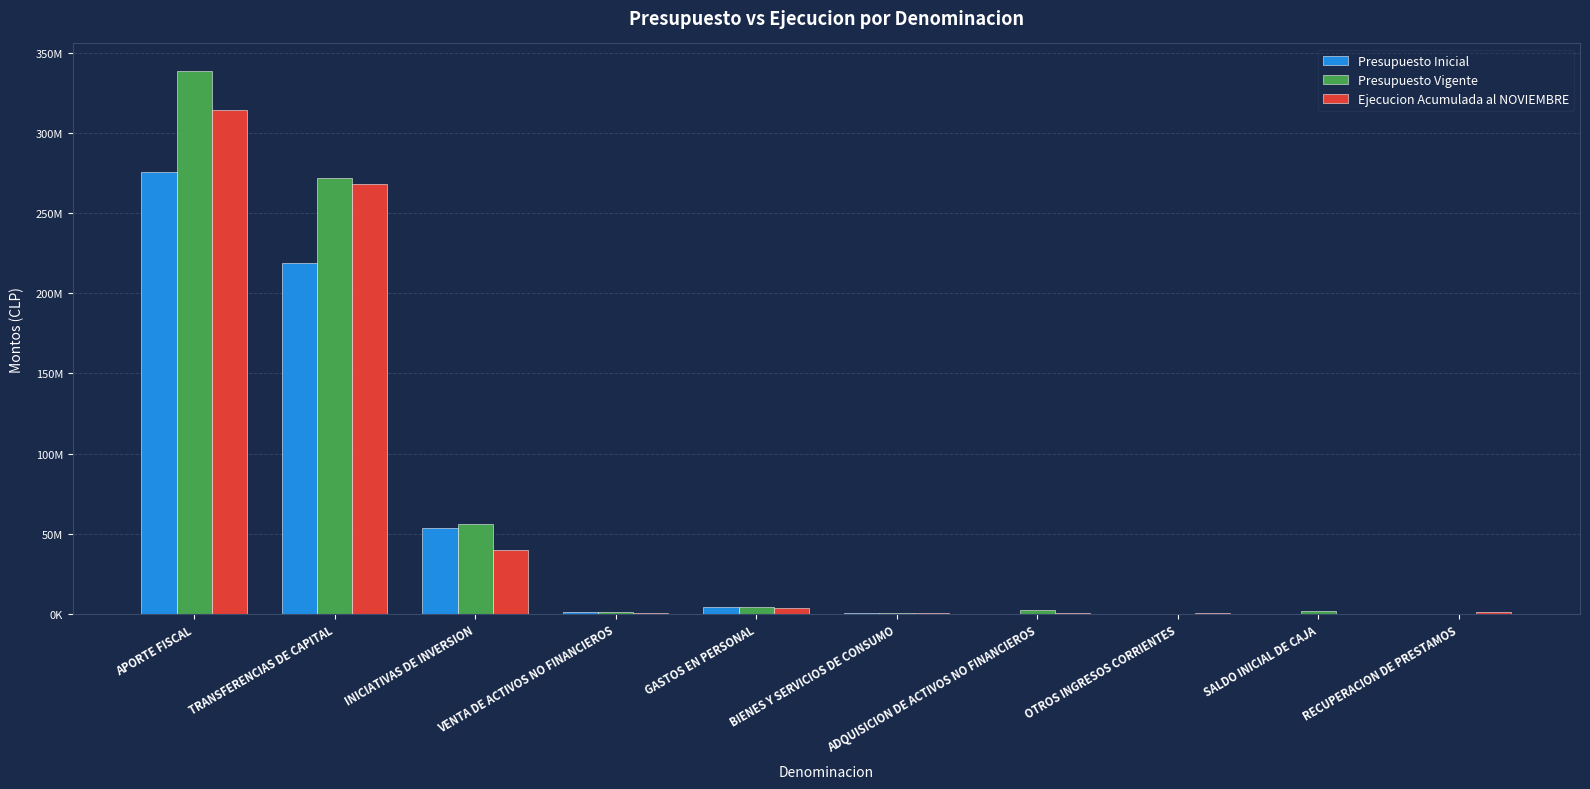

Where is Presupuesto Inicial nearest to the value 137765594?

TRANSFERENCIAS DE CAPITAL